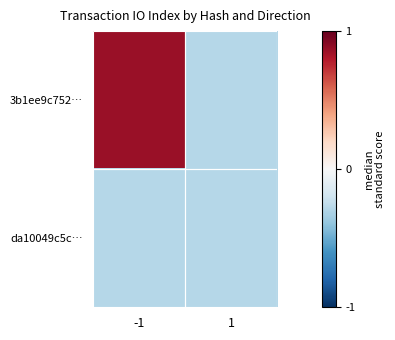

What is the total value across all series at -1?

1.2